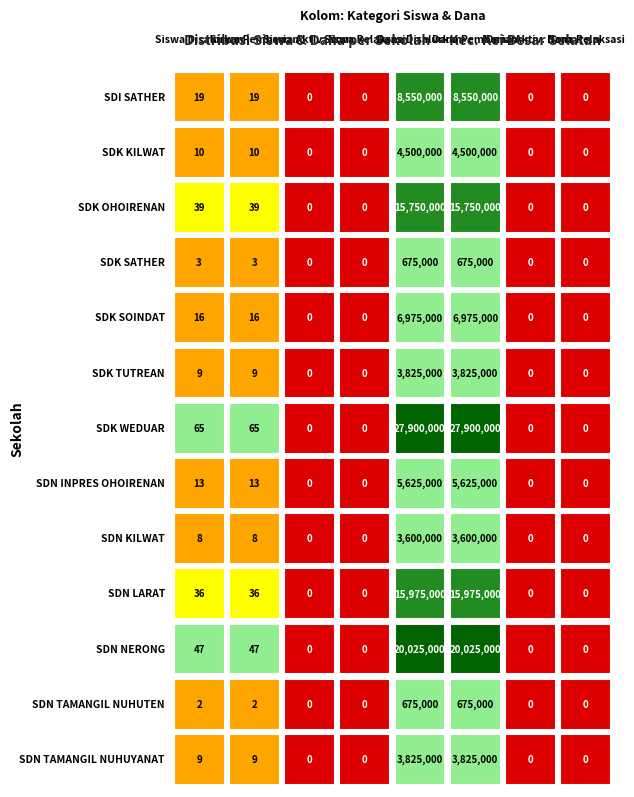

Reading right to left, transcribe all the data shown in this chart.

SD INPRES SATHER: 0	0	8550000	8550000	0	0	19	19
SD KRISTEN KILWAT: 0	0	4500000	4500000	0	0	10	10
SD KRISTEN OHOIRENAN: 0	0	15750000	15750000	0	0	39	39
SD KRISTEN SATHER: 0	0	675000	675000	0	0	3	3
SD KRISTEN SOINDAT: 0	0	6975000	6975000	0	0	16	16
SD KRISTEN TUTREAN: 0	0	3825000	3825000	0	0	9	9
SD KRISTEN WEDUAR: 0	0	27900000	27900000	0	0	65	65
SD NEGERI INPRES OHOIRENAN: 0	0	5625000	5625000	0	0	13	13
SD NEGERI KILWAT: 0	0	3600000	3600000	0	0	8	8
SD NEGERI LARAT: 0	0	15975000	15975000	0	0	36	36
SD NEGERI NERONG: 0	0	20025000	20025000	0	0	47	47
SD NEGERI TAMANGIL NUHUTEN: 0	0	675000	675000	0	0	2	2
SD NEGERI TAMANGIL NUHUYANAT: 0	0	3825000	3825000	0	0	9	9